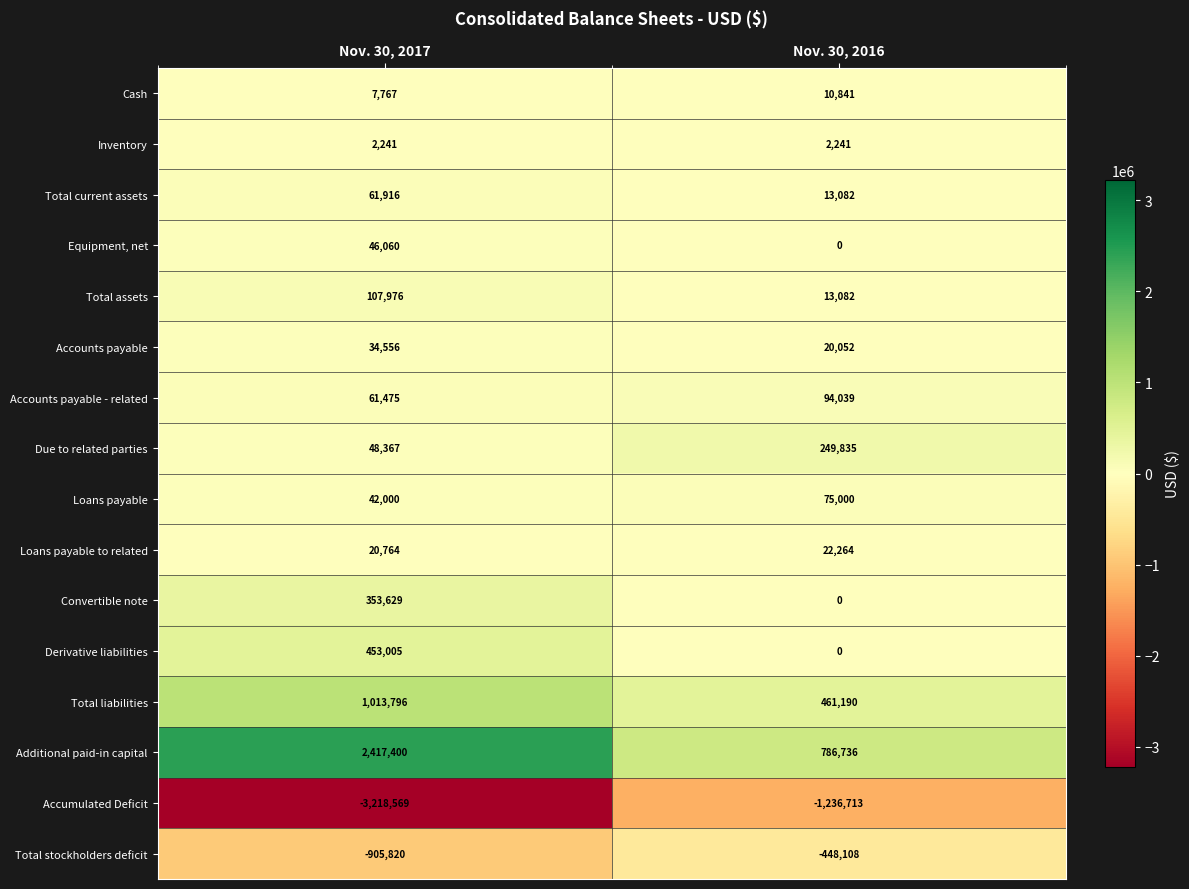

What is the average value of the Accumulated Deficit series?

-2227641